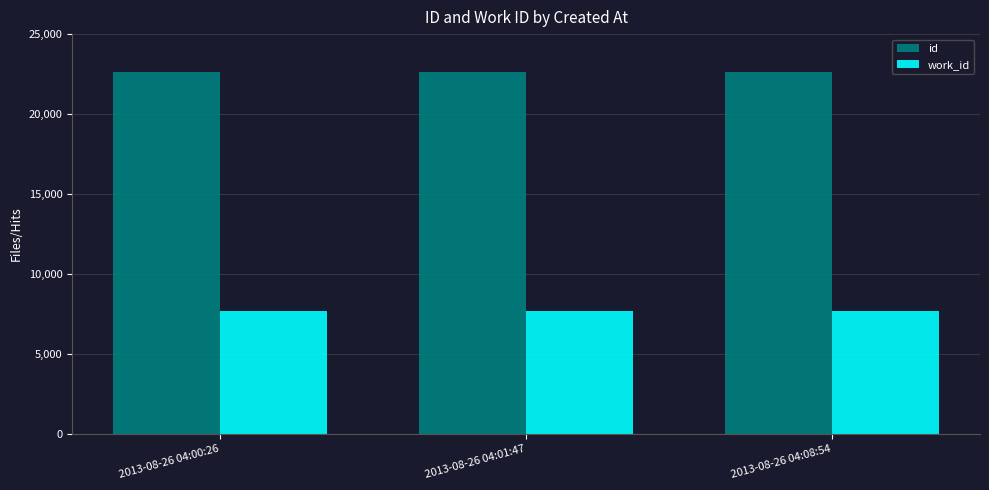

Is it true that work_id equals 11086 at 2013-08-26 04:08:54?

False